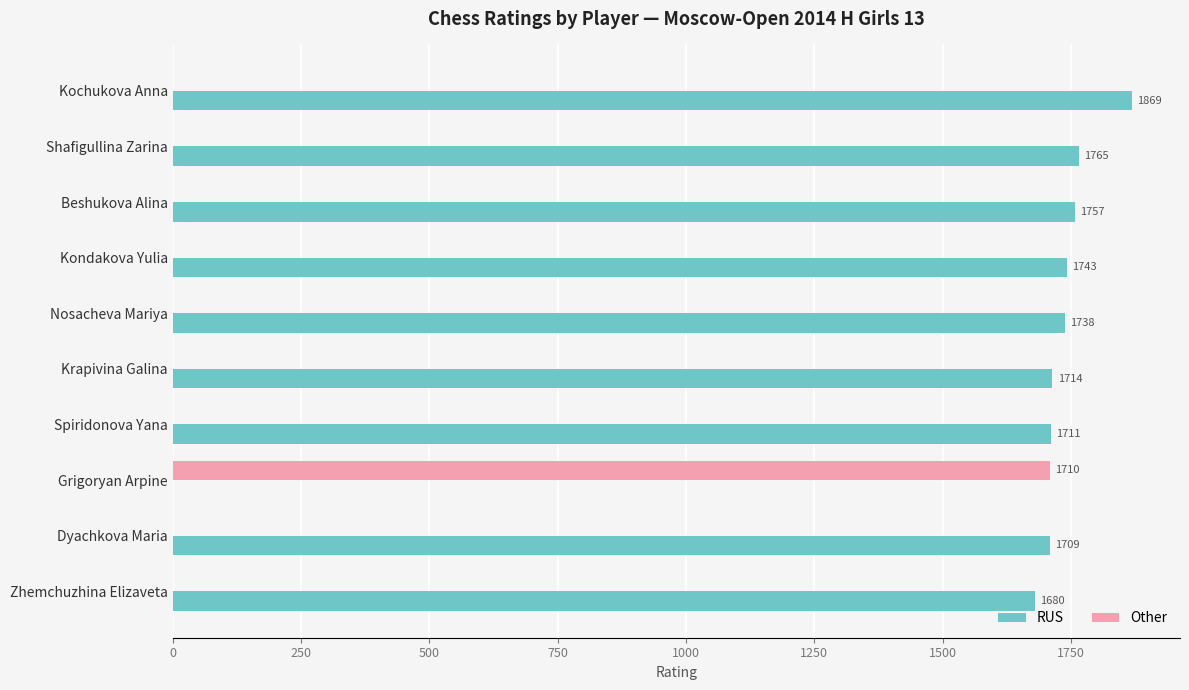

Which series changed the most between Beshukova Alina and Zhemchuzhina Elizaveta?

RUS